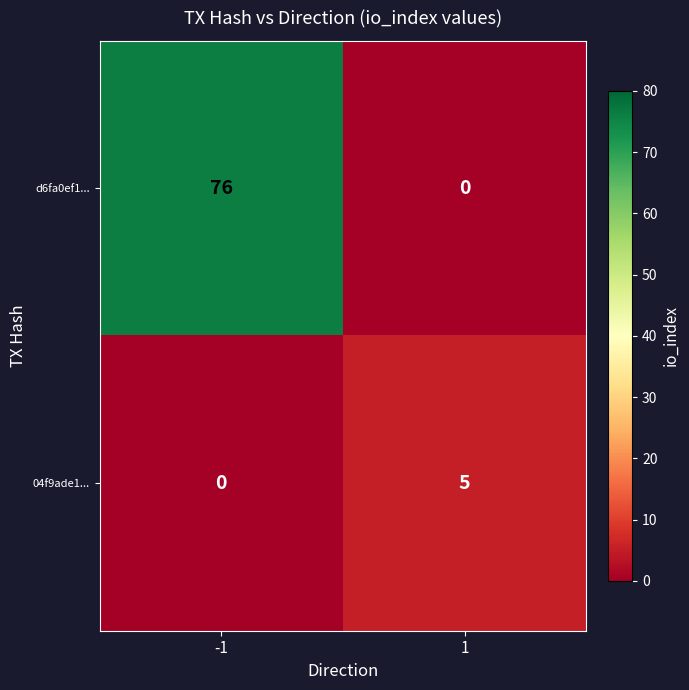

What is the average value of the d6fa0ef1... series?

38